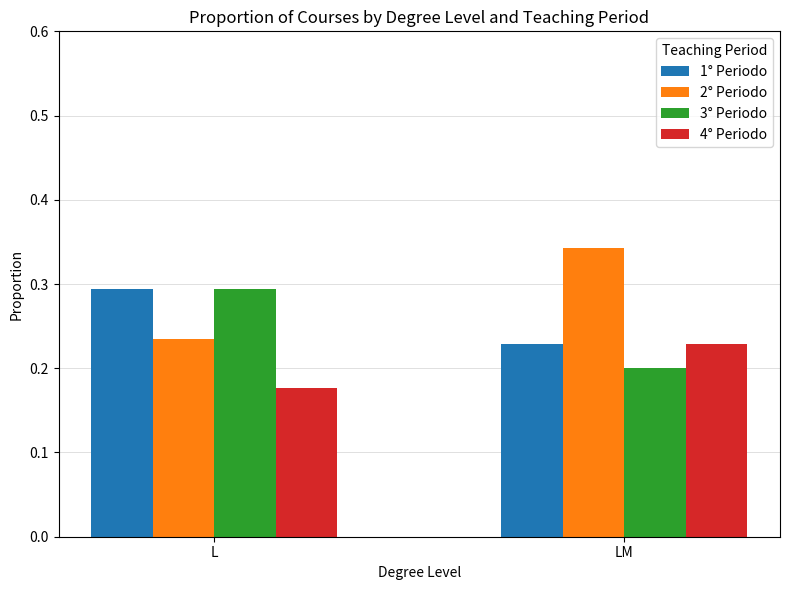

Does the chart contain stacked bars?

No